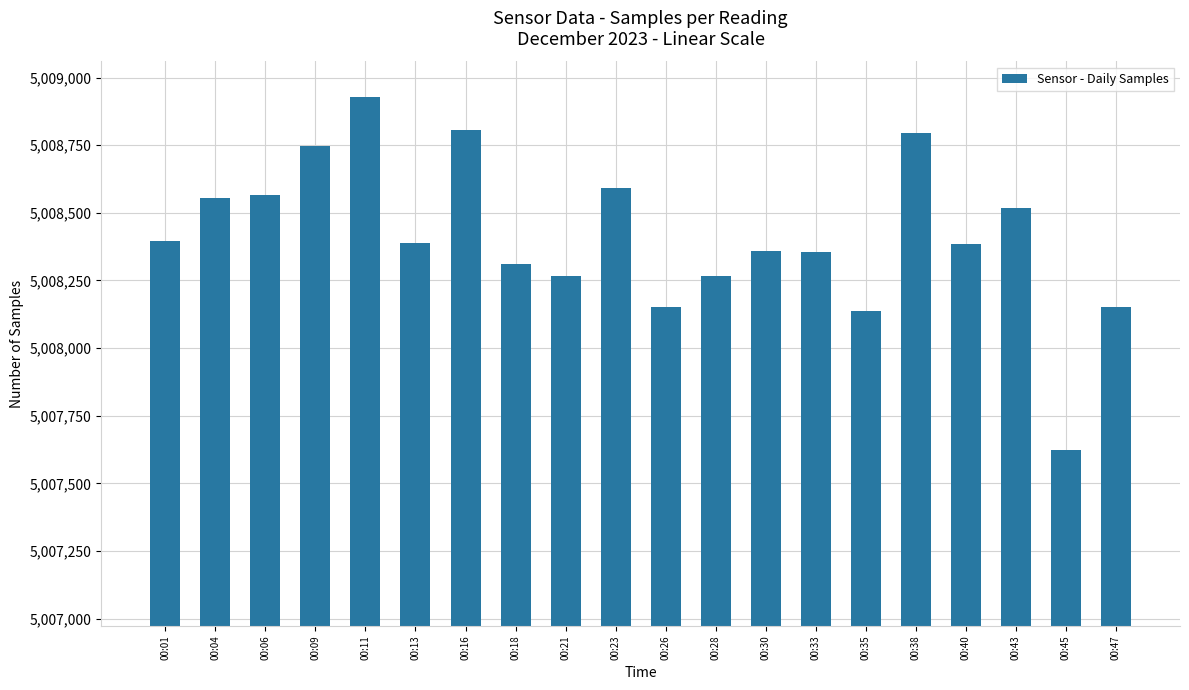

What is the value of the 20th bar from the left?

5008152